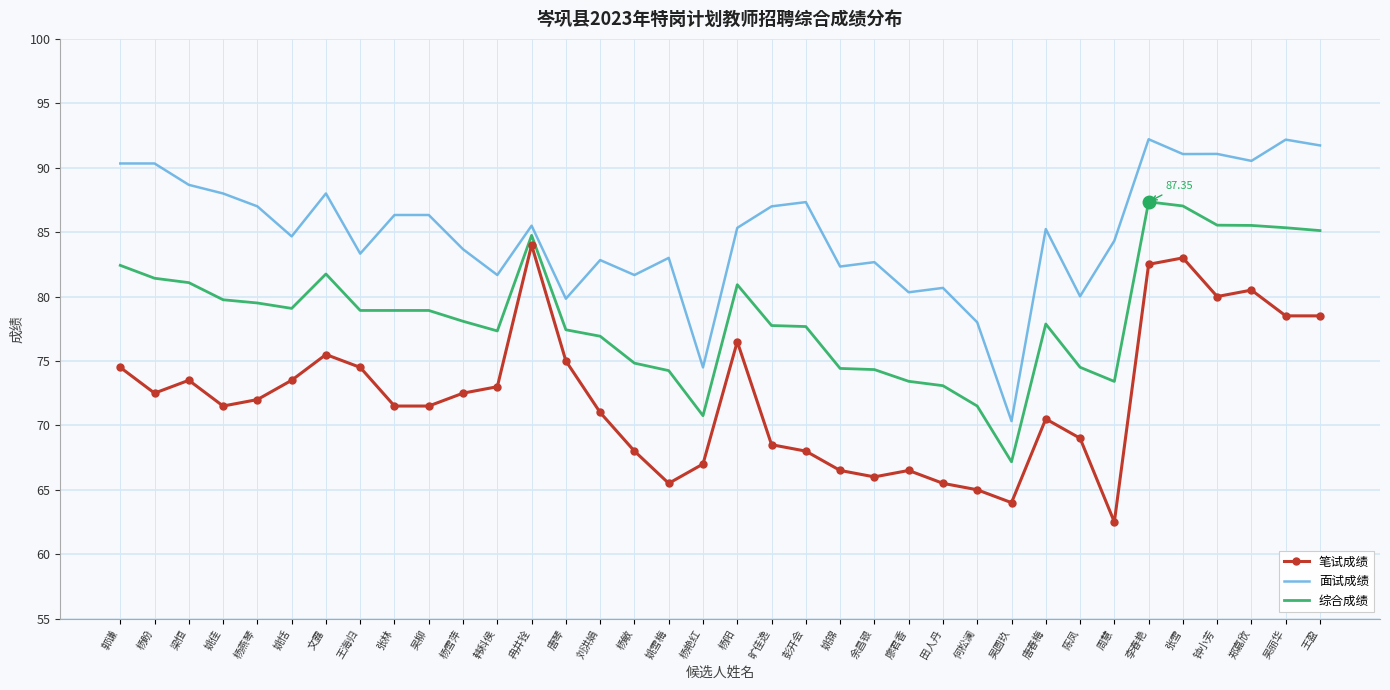

Between 彭开会 and 张雪, which series saw the biggest shift?

笔试成绩